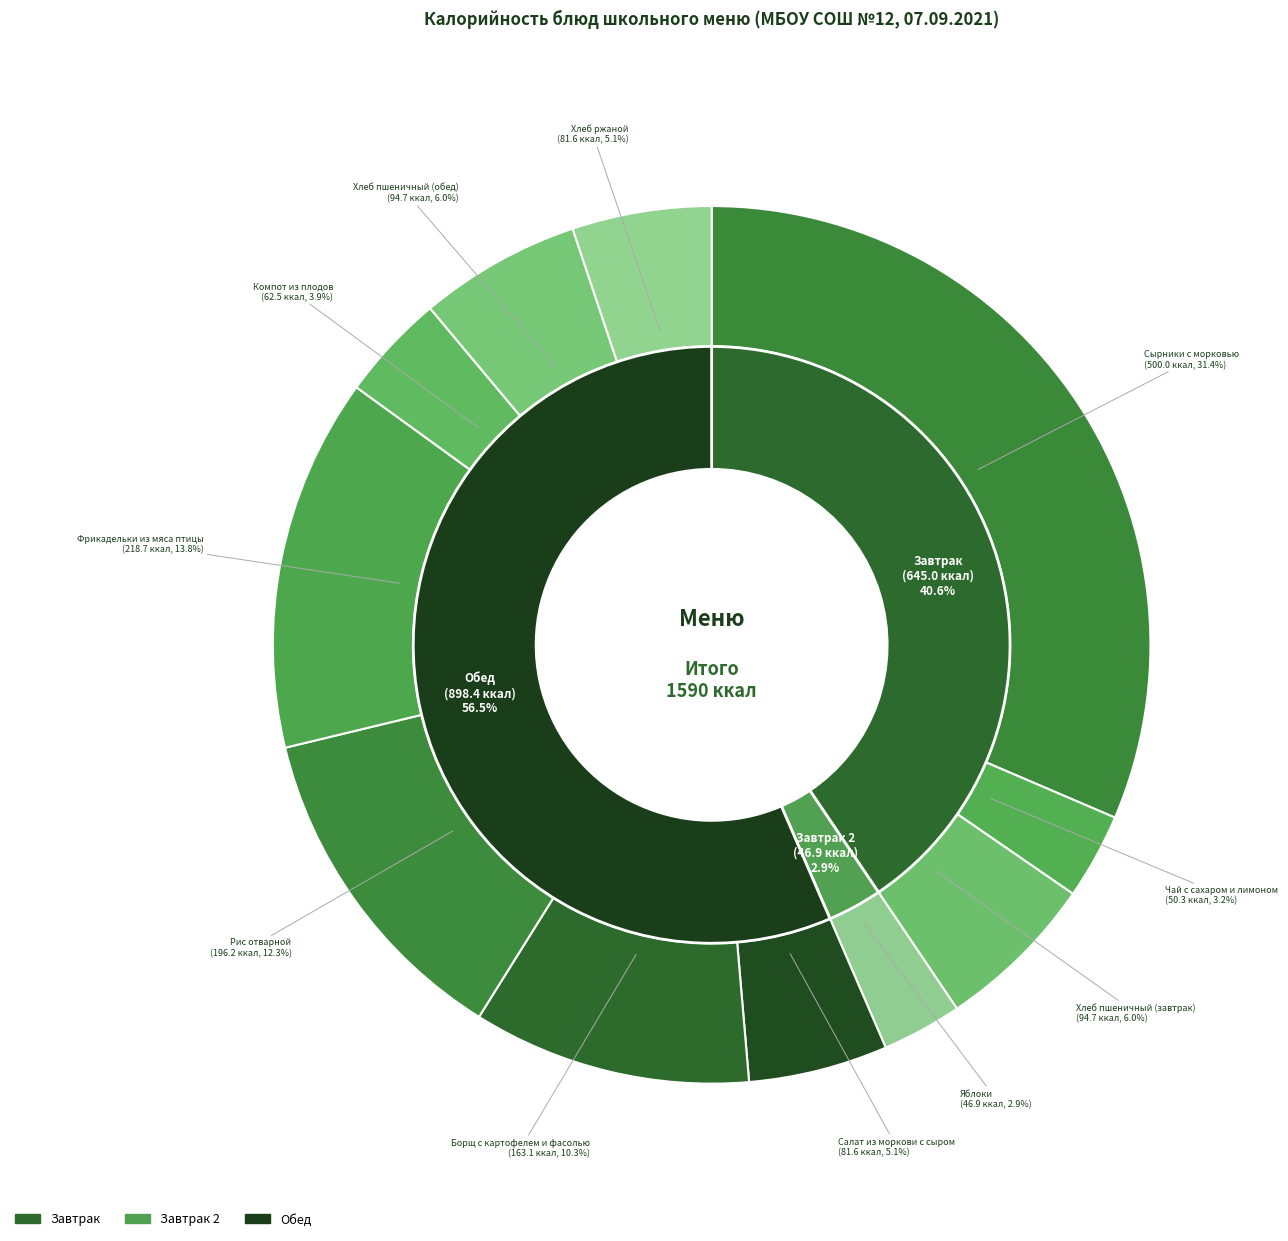

What percentage is the Хлеб ржаной slice, to the nearest percent?

5%